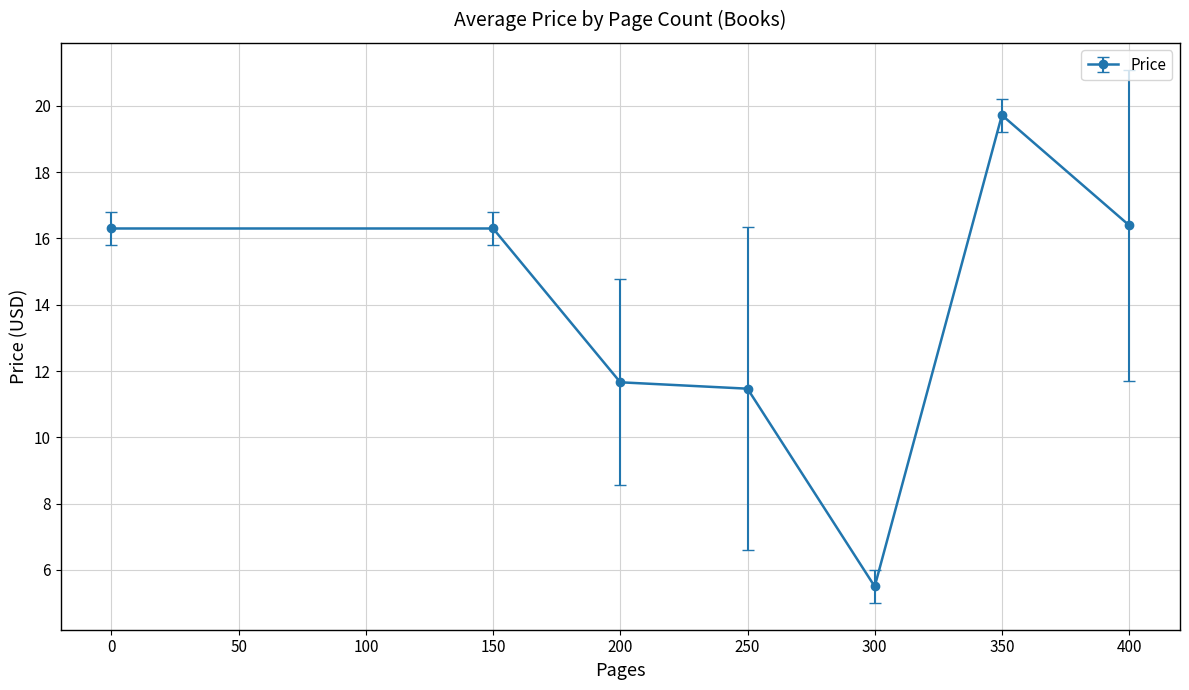

What is the smallest value displayed?

5.5